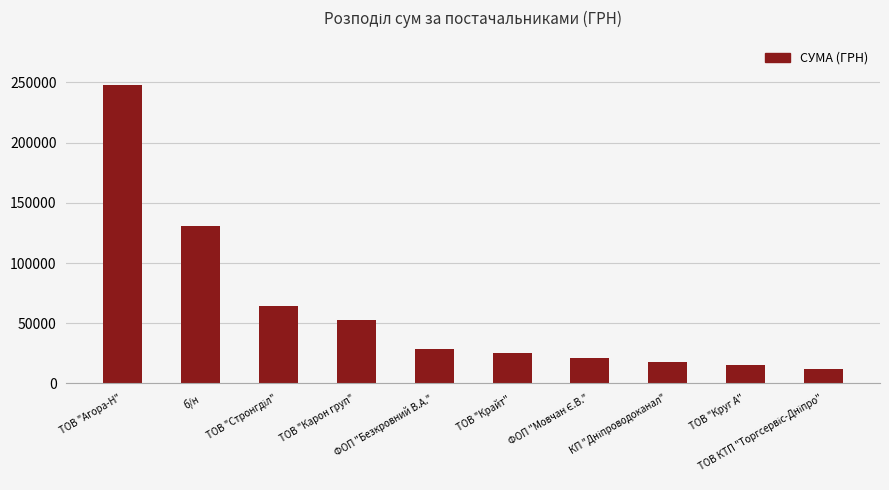

What is the greatest value displayed?

247739.4